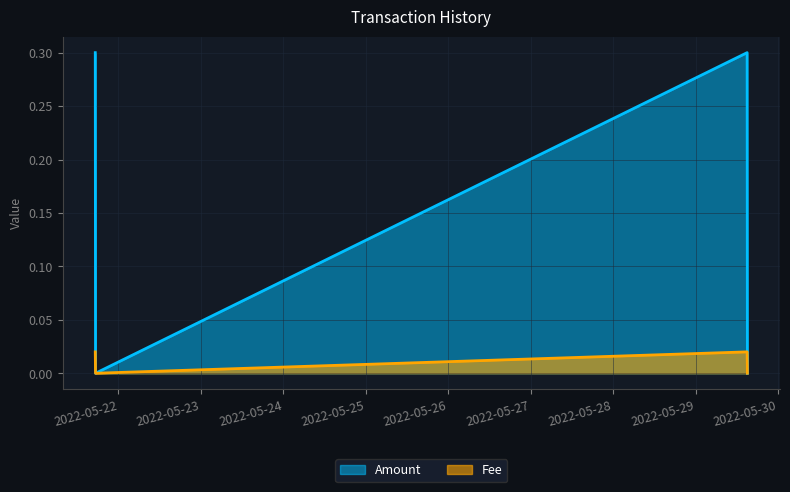

True or false: Fee and Amount intersect in this chart.

False